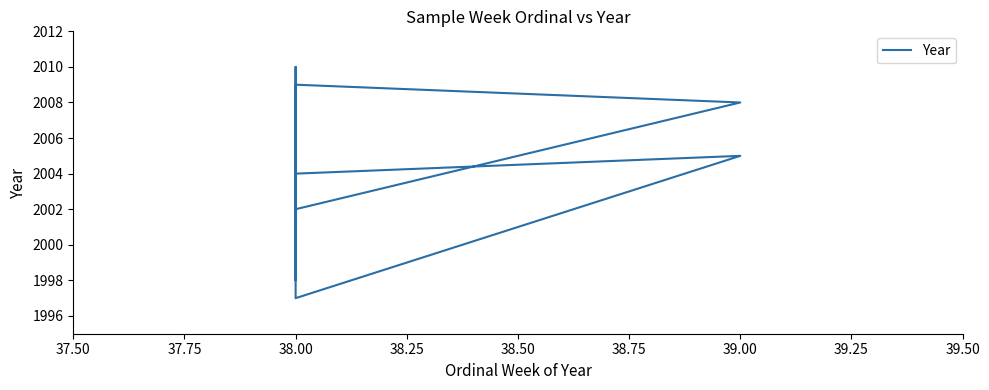

Reading left to right, what are all the values shown in this chart?

2007	1998	2010	1997	2005	2004	2000	2009	2008	2002